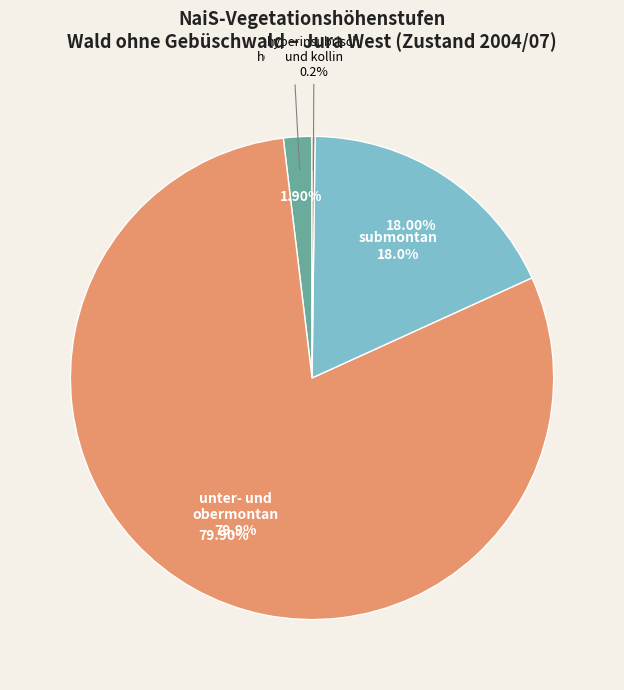

The hochmontan slice represents 1% of the pie. True or false?

False